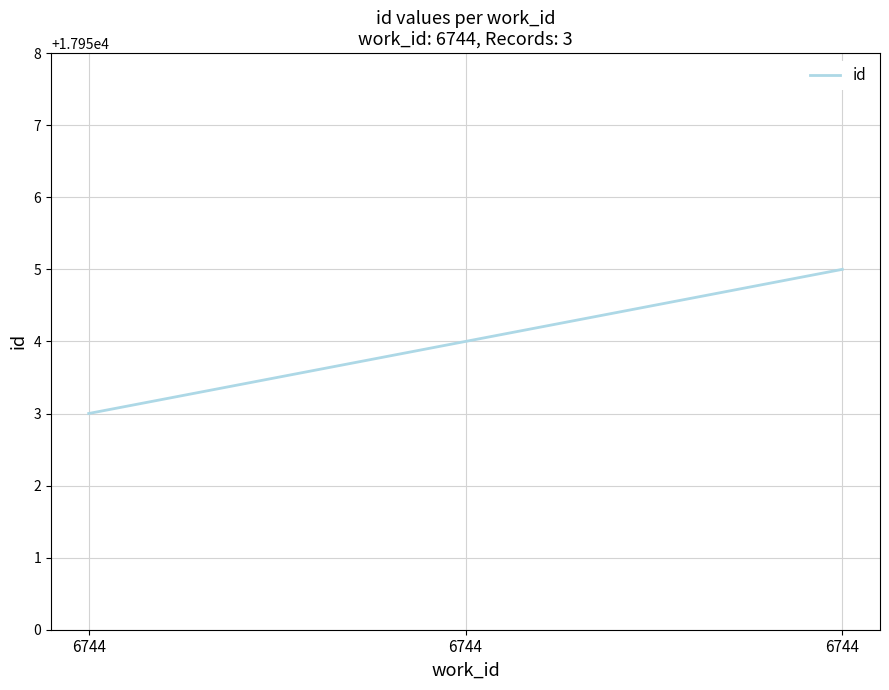

Count the number of categories in the chart.

3